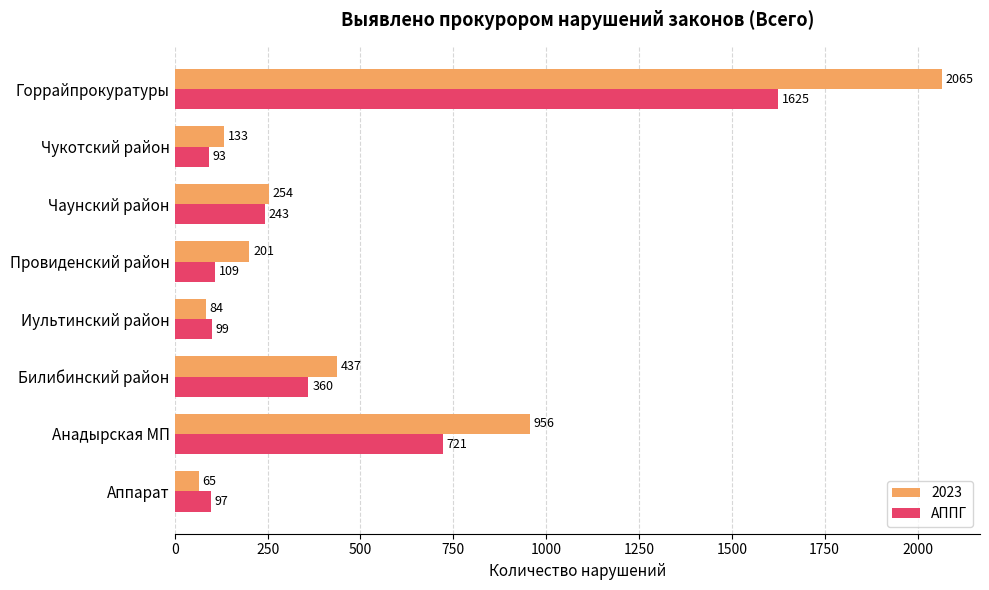

List the series in order of their overall mean, highest first.

2023, АППГ